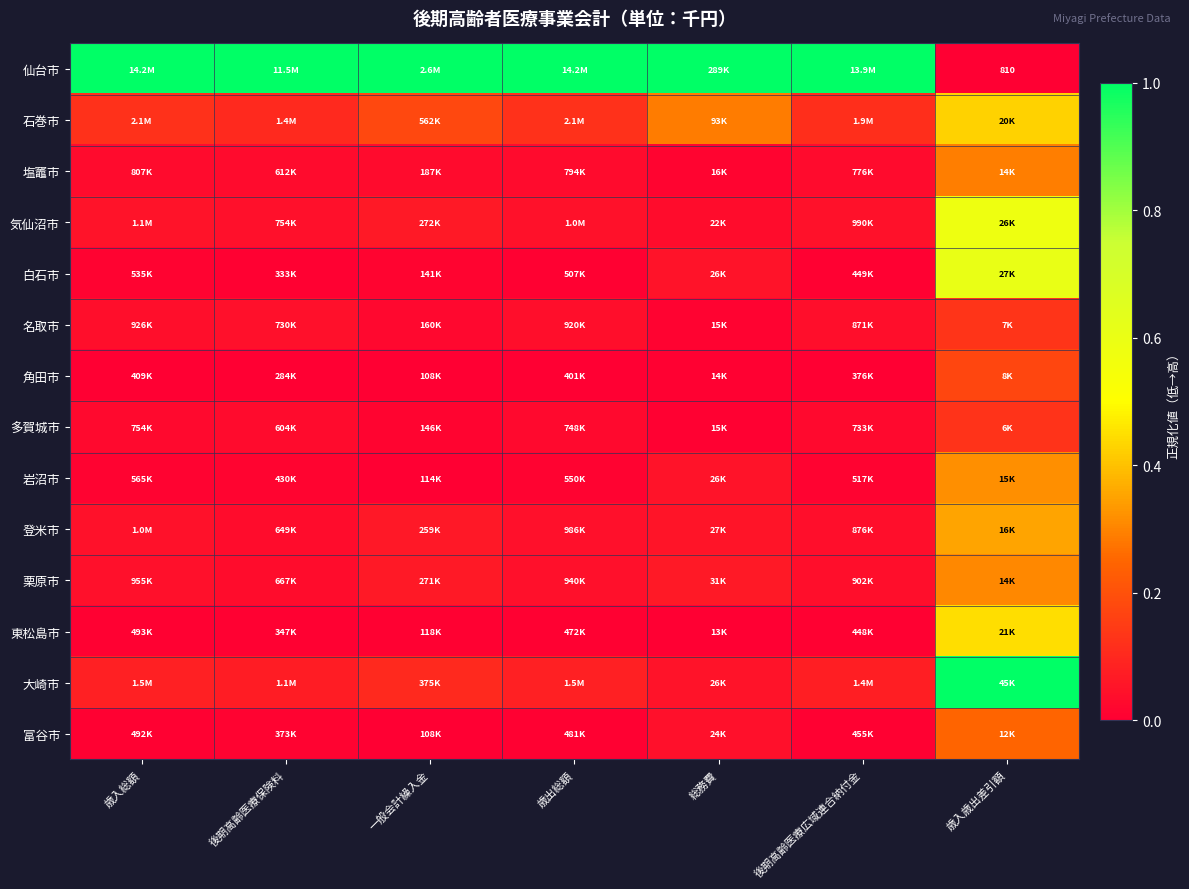

Between 歳入総額 and 歳出総額, which is larger?

歳入総額